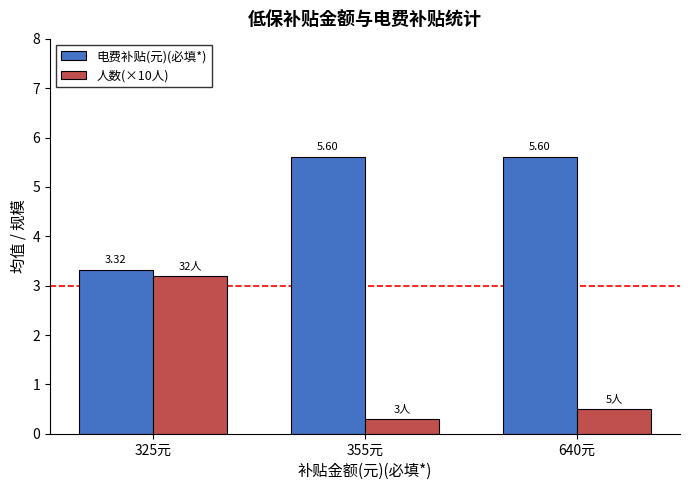

Which series changed the most between 325元 and 355元?

人数(×10人)